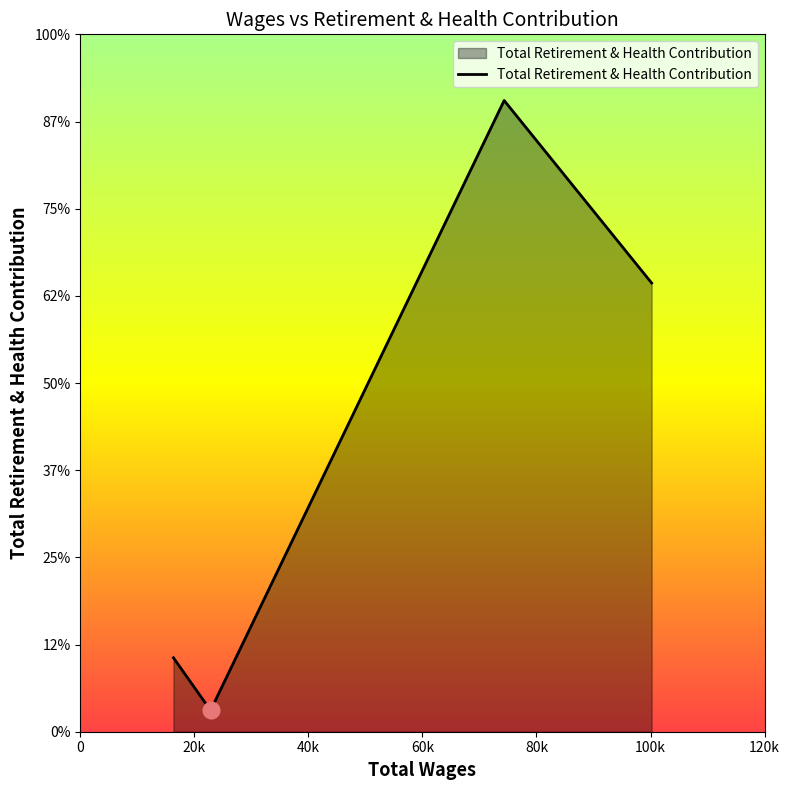

Reading left to right, what are all the values shown in this chart?

1697	489	14482	10295